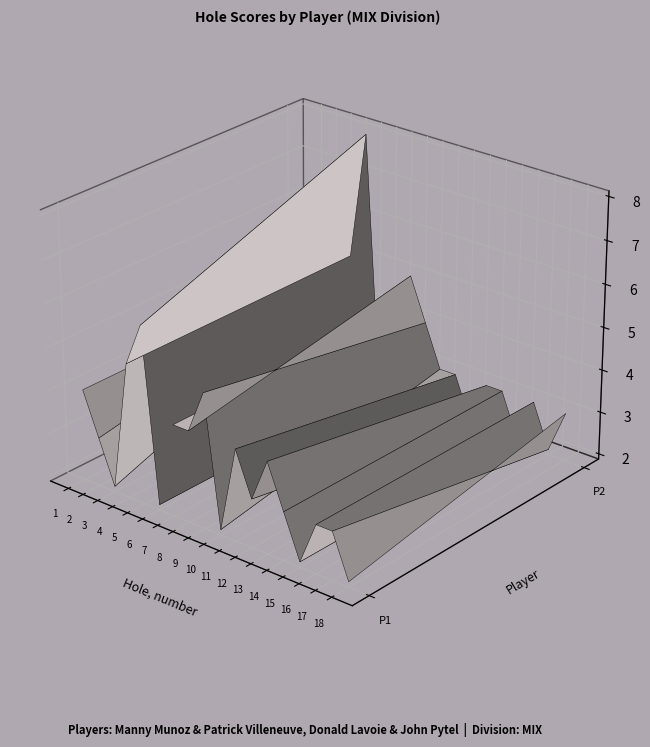

At which category is the sum across all series the highest?

hole_5